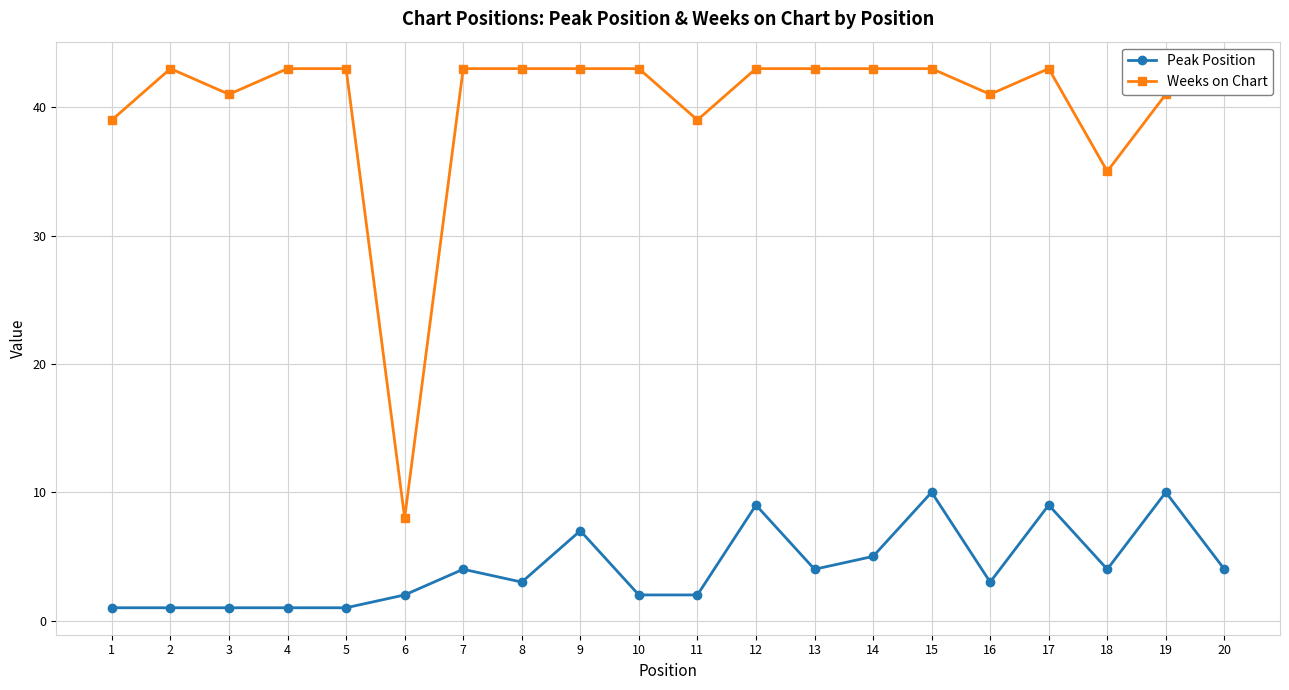

The Peak Position series shows 3 at 20. True or false?

False